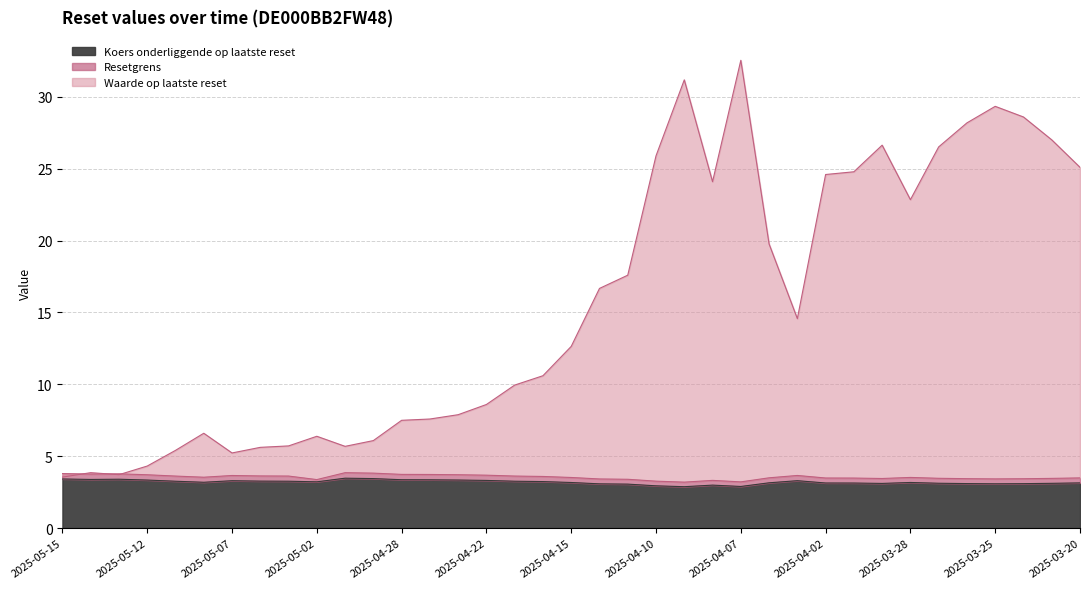

Reading left to right, extract all data points from this chart.

Waarde op laatste reset: 2025-05-15=3.5	2025-05-14=3.9	2025-05-13=3.7	2025-05-12=4.3	2025-05-09=5.4	2025-05-08=6.6	2025-05-07=5.2	2025-05-06=5.6	2025-05-05=5.7	2025-05-02=6.4	2025-04-30=5.7	2025-04-29=6.1	2025-04-28=7.5	2025-04-25=7.6	2025-04-24=7.9	2025-04-22=8.6	2025-04-17=9.9	2025-04-16=10.6	2025-04-15=12.6	2025-04-14=16.7	2025-04-11=17.6	2025-04-10=25.9	2025-04-09=31.2	2025-04-08=24.1	2025-04-07=32.5	2025-04-04=19.8	2025-04-03=14.6	2025-04-02=24.6	2025-04-01=24.8	2025-03-31=26.6	2025-03-28=22.8	2025-03-27=26.5	2025-03-26=28.2	2025-03-25=29.3	2025-03-24=28.6	2025-03-21=27.0	2025-03-20=25.1
Resetgrens: 2025-05-15=3.8	2025-05-14=3.8	2025-05-13=3.8	2025-05-12=3.7	2025-05-09=3.6	2025-05-08=3.5	2025-05-07=3.7	2025-05-06=3.6	2025-05-05=3.6	2025-05-02=3.4	2025-04-30=3.9	2025-04-29=3.8	2025-04-28=3.7	2025-04-25=3.7	2025-04-24=3.7	2025-04-22=3.7	2025-04-17=3.6	2025-04-16=3.6	2025-04-15=3.5	2025-04-14=3.4	2025-04-11=3.4	2025-04-10=3.3	2025-04-09=3.2	2025-04-08=3.3	2025-04-07=3.2	2025-04-04=3.5	2025-04-03=3.7	2025-04-02=3.5	2025-04-01=3.5	2025-03-31=3.5	2025-03-28=3.5	2025-03-27=3.5	2025-03-26=3.4	2025-03-25=3.4	2025-03-24=3.4	2025-03-21=3.5	2025-03-20=3.5
Koers onderliggende op laatste reset: 2025-05-15=3.4	2025-05-14=3.4	2025-05-13=3.4	2025-05-12=3.3	2025-05-09=3.3	2025-05-08=3.2	2025-05-07=3.3	2025-05-06=3.3	2025-05-05=3.3	2025-05-02=3.2	2025-04-30=3.5	2025-04-29=3.4	2025-04-28=3.4	2025-04-25=3.4	2025-04-24=3.3	2025-04-22=3.3	2025-04-17=3.3	2025-04-16=3.2	2025-04-15=3.2	2025-04-14=3.1	2025-04-11=3.1	2025-04-10=2.9	2025-04-09=2.9	2025-04-08=3.0	2025-04-07=2.9	2025-04-04=3.2	2025-04-03=3.3	2025-04-02=3.1	2025-04-01=3.1	2025-03-31=3.1	2025-03-28=3.2	2025-03-27=3.1	2025-03-26=3.1	2025-03-25=3.1	2025-03-24=3.1	2025-03-21=3.1	2025-03-20=3.1